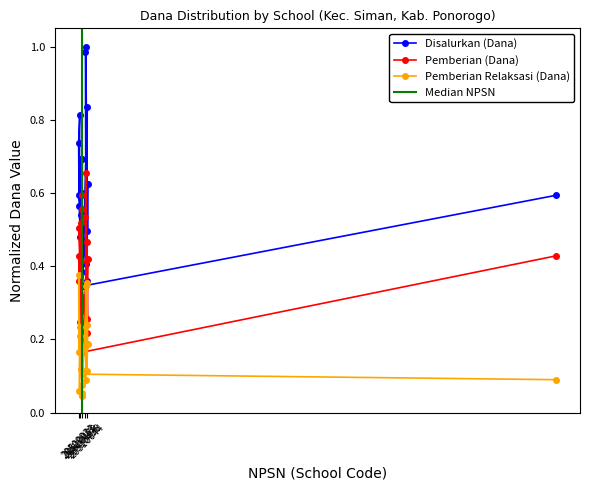

True or false: Disalurkan (Dana) and Pemberian (Dana) intersect in this chart.

False